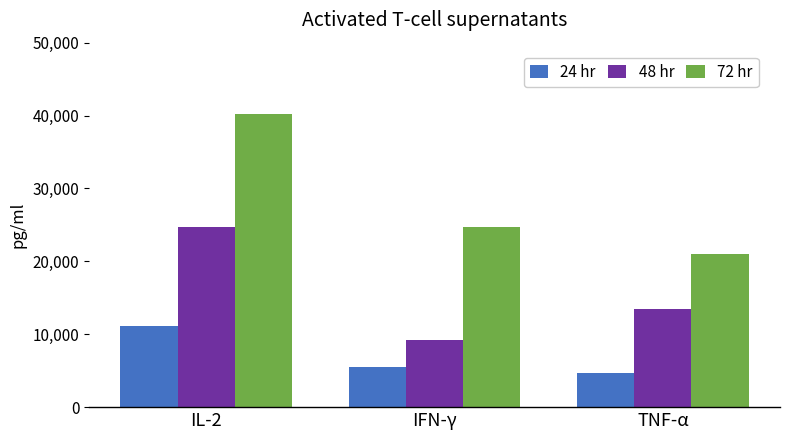

How many 72 hr values are between 21000 and 40250?

3